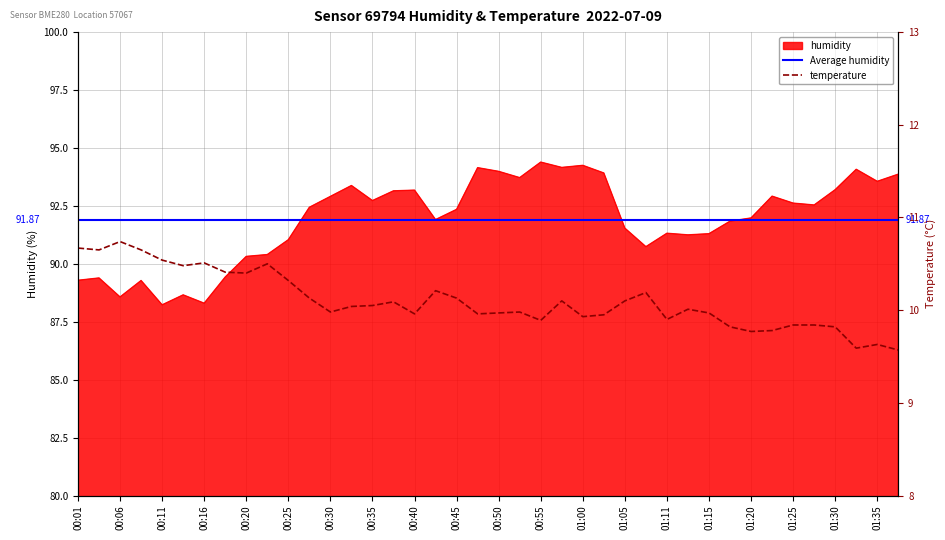

The value of humidity at 01:20 is 157.1. True or false?

False